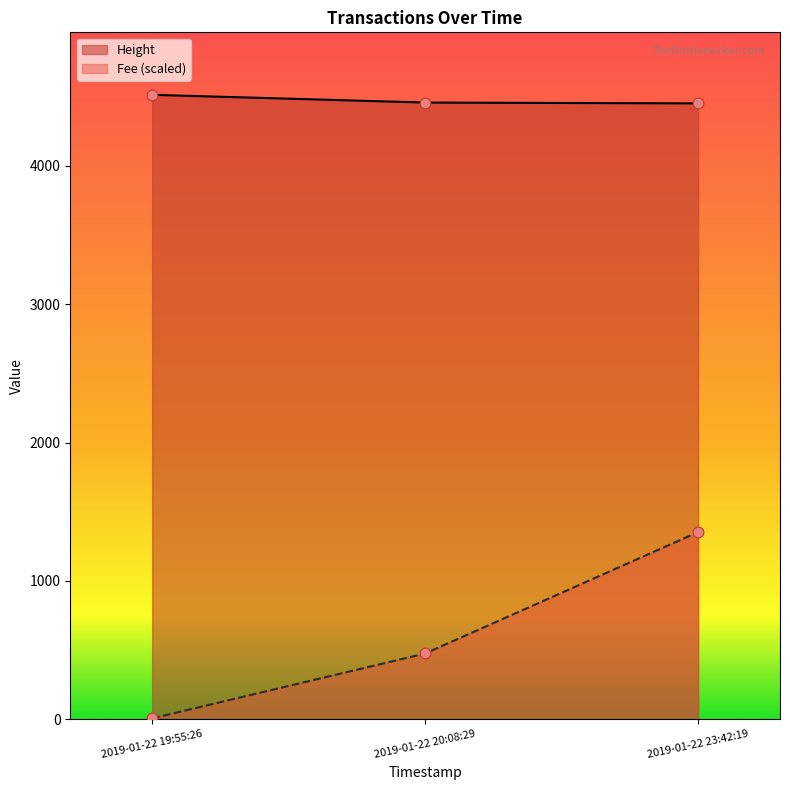

At which category is the sum across all series the highest?

2019-01-22 23:42:19